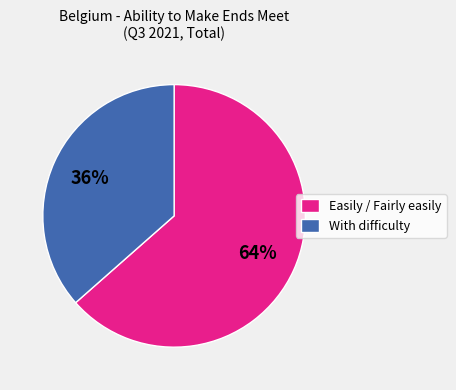

Between Easily / Fairly easily and With difficulty, which is larger?

Easily / Fairly easily